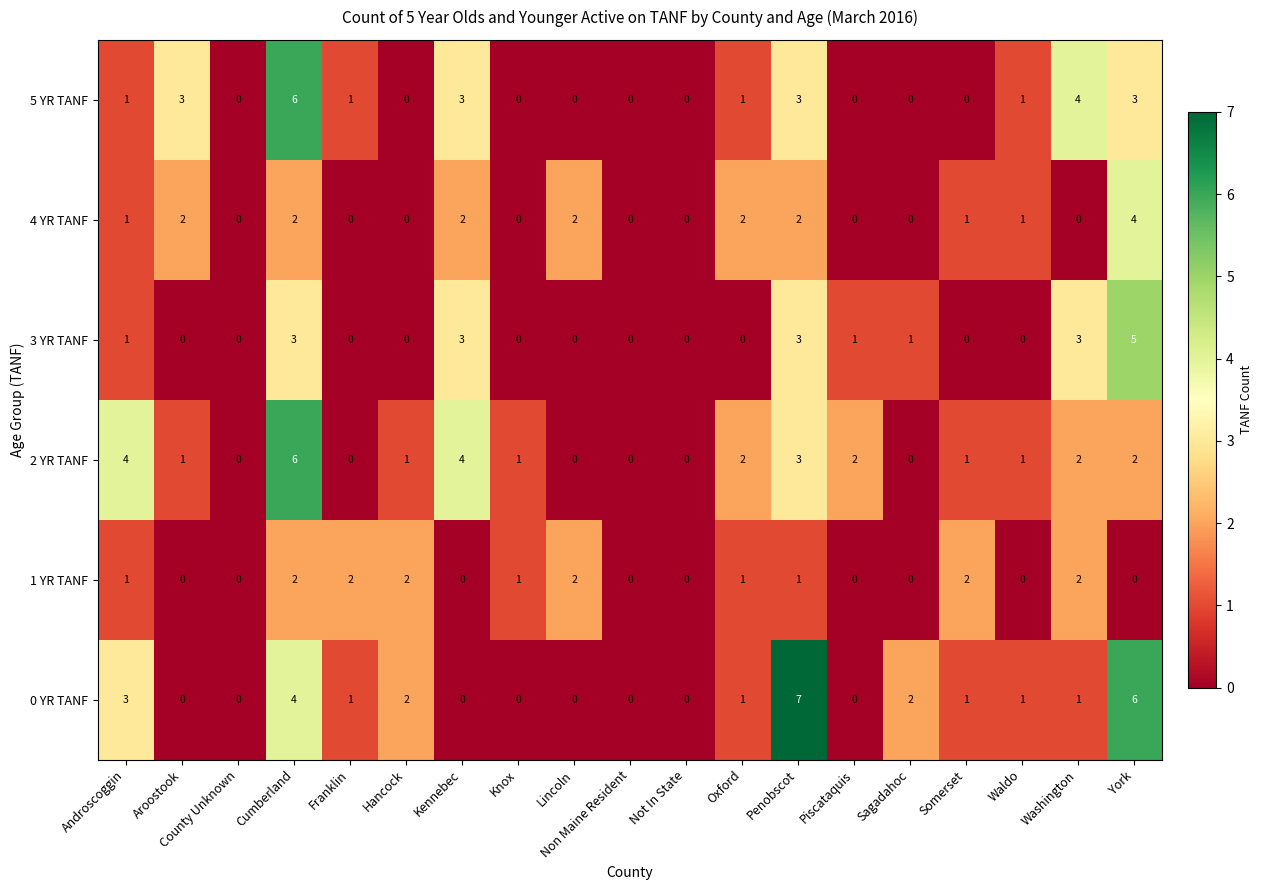

Is the value of 1 YR TANF at Androscoggin greater than the value of 4 YR TANF at Hancock?

Yes